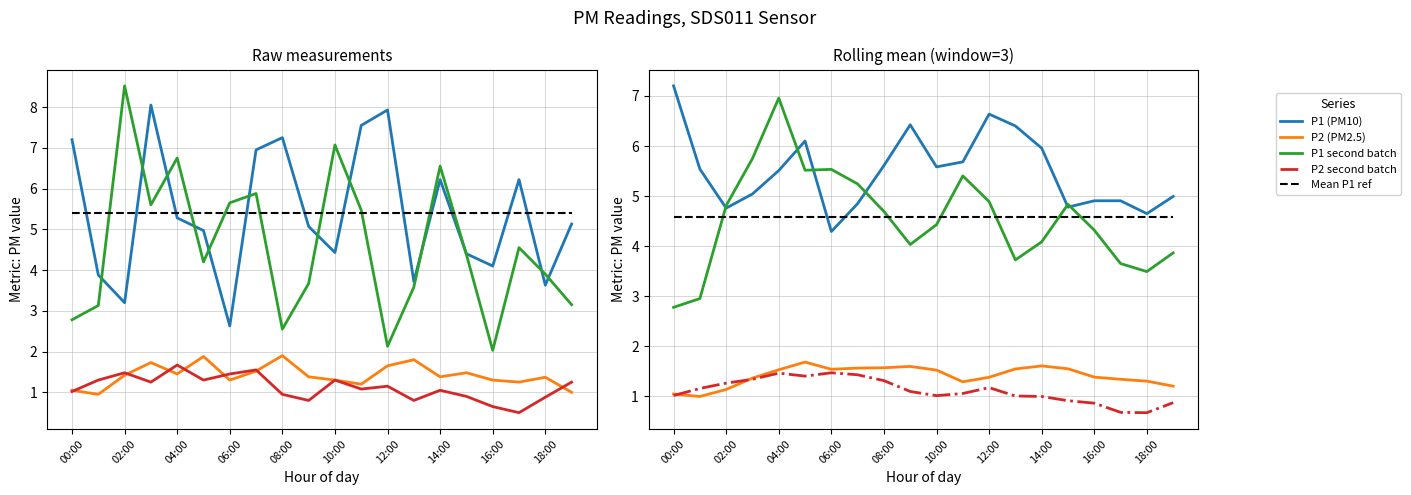

The P1 second batch series shows 3.5 at 18:00. True or false?

True